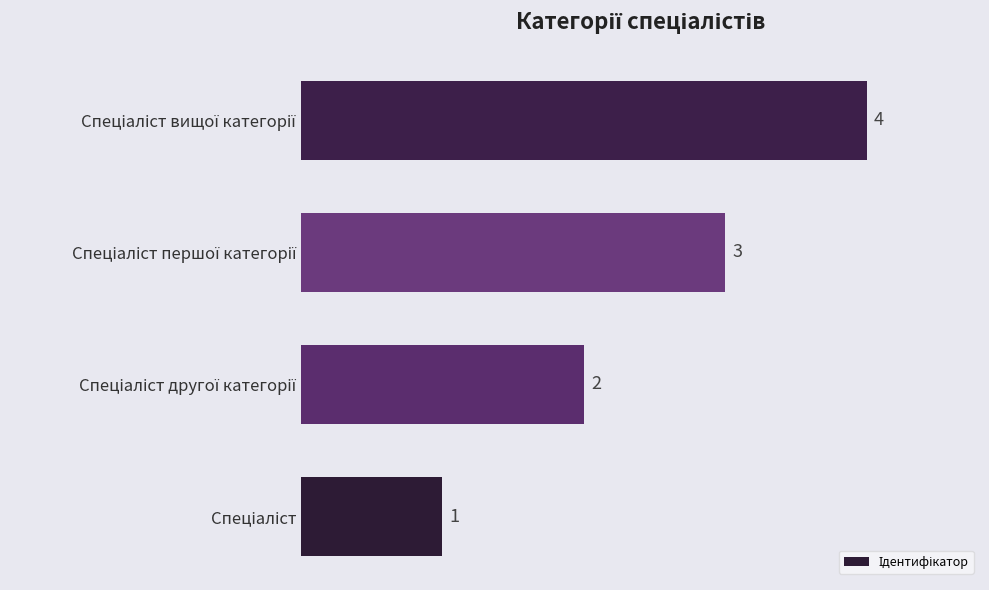

What is the difference between the maximum and minimum values?

3